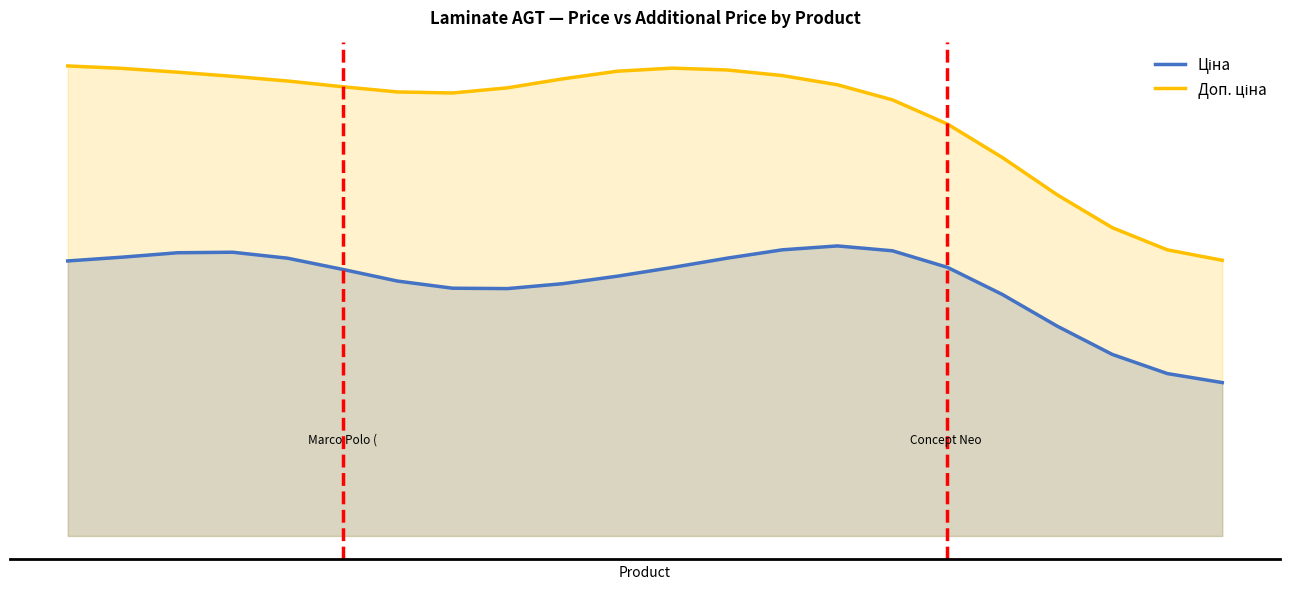

Reading left to right, what are all the values shown in this chart?

Ціна: 632.9	641.7	651.8	652.9	639.2	613.4	586.5	570.1	569.2	580.5	597.9	618.0	639.4	658.5	667.5	656.3	618.2	555.7	482.7	417.7	373.7	353.0
Доп. ціна: 1081.7	1076.0	1067.3	1057.8	1047.0	1033.8	1021.8	1019.4	1031.3	1051.9	1069.6	1076.7	1072.3	1059.5	1038.3	1003.7	948.0	871.0	784.9	709.4	658.5	634.4